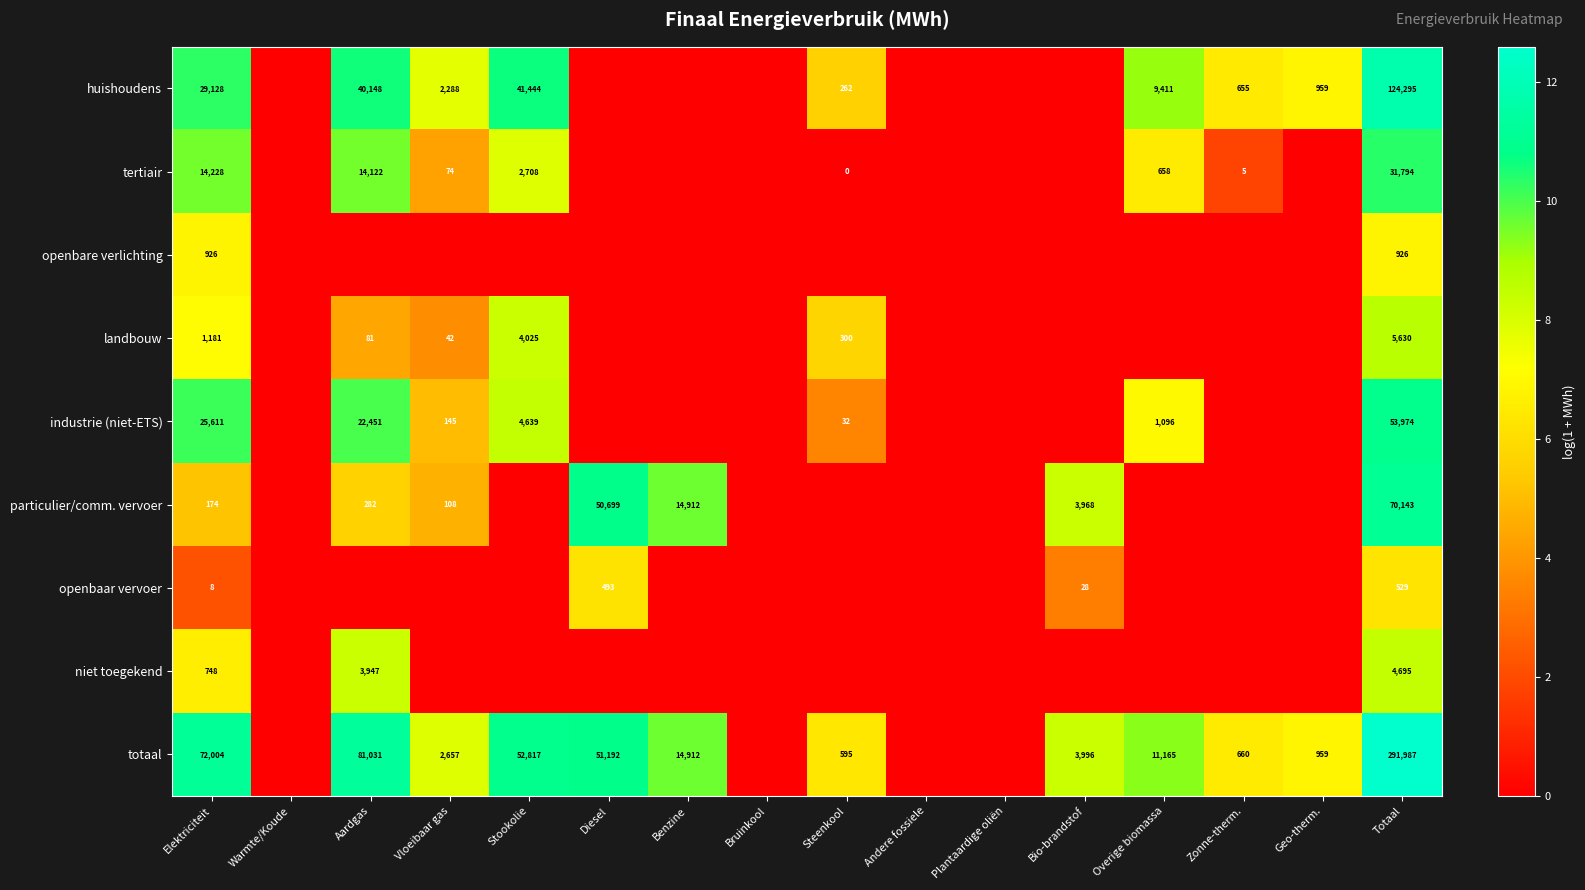

The particulier/comm. vervoer series shows 50699 at Diesel. True or false?

True